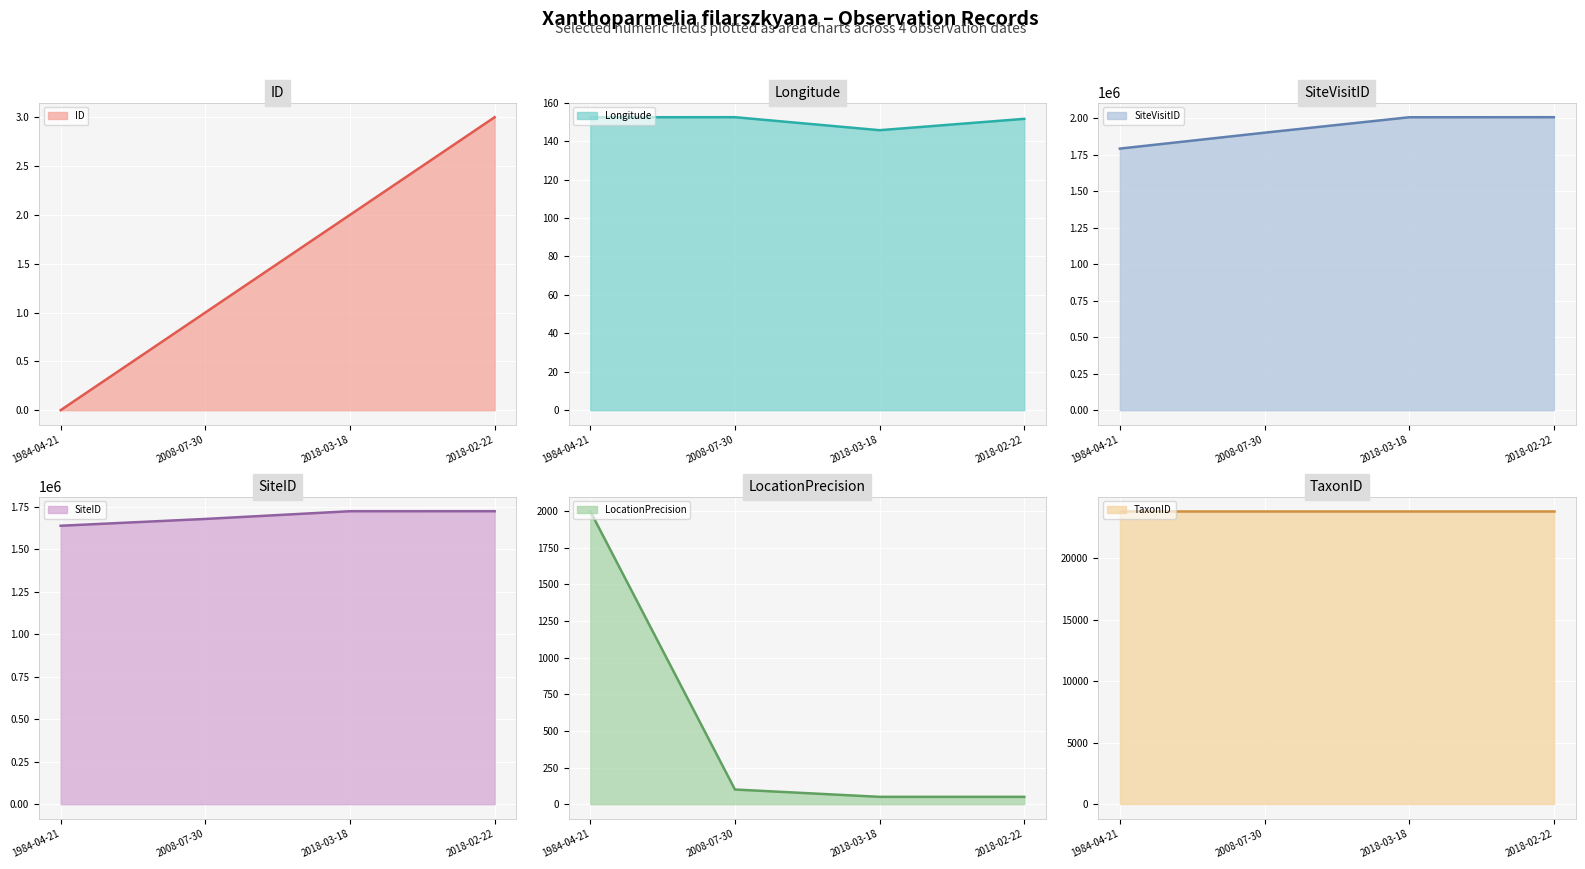

Which series changed the most between 2018-03-18 and 2018-02-22?

SiteVisitID